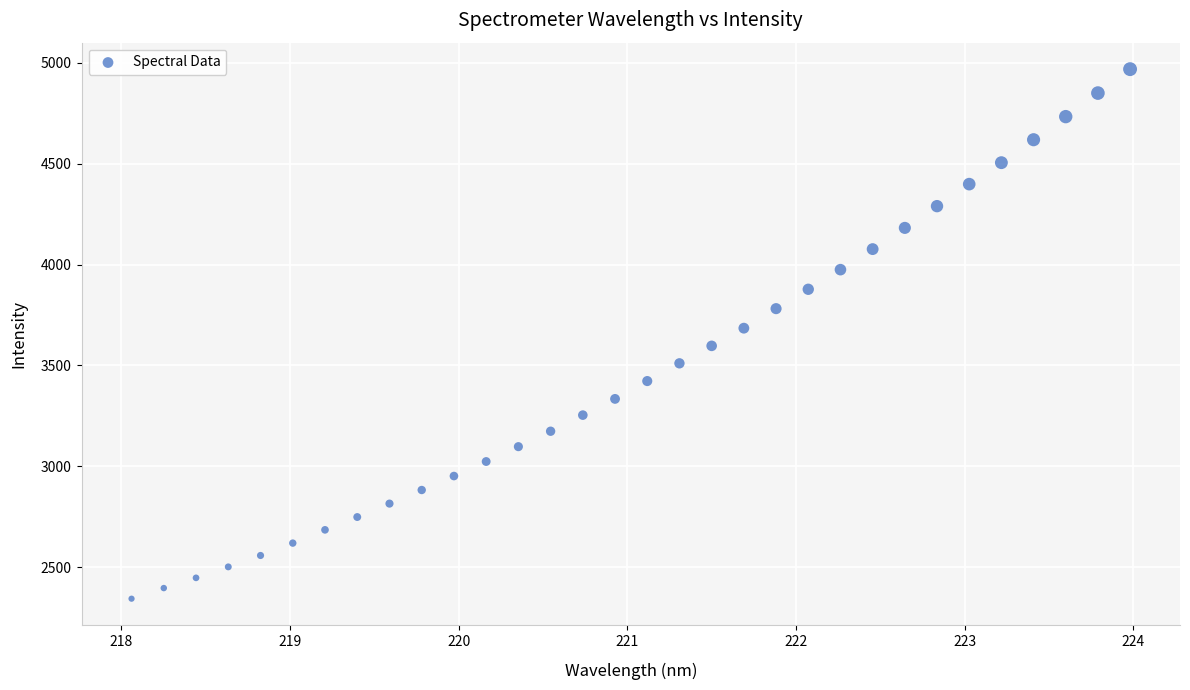

What is the range of X values (max minus min)?

5.9